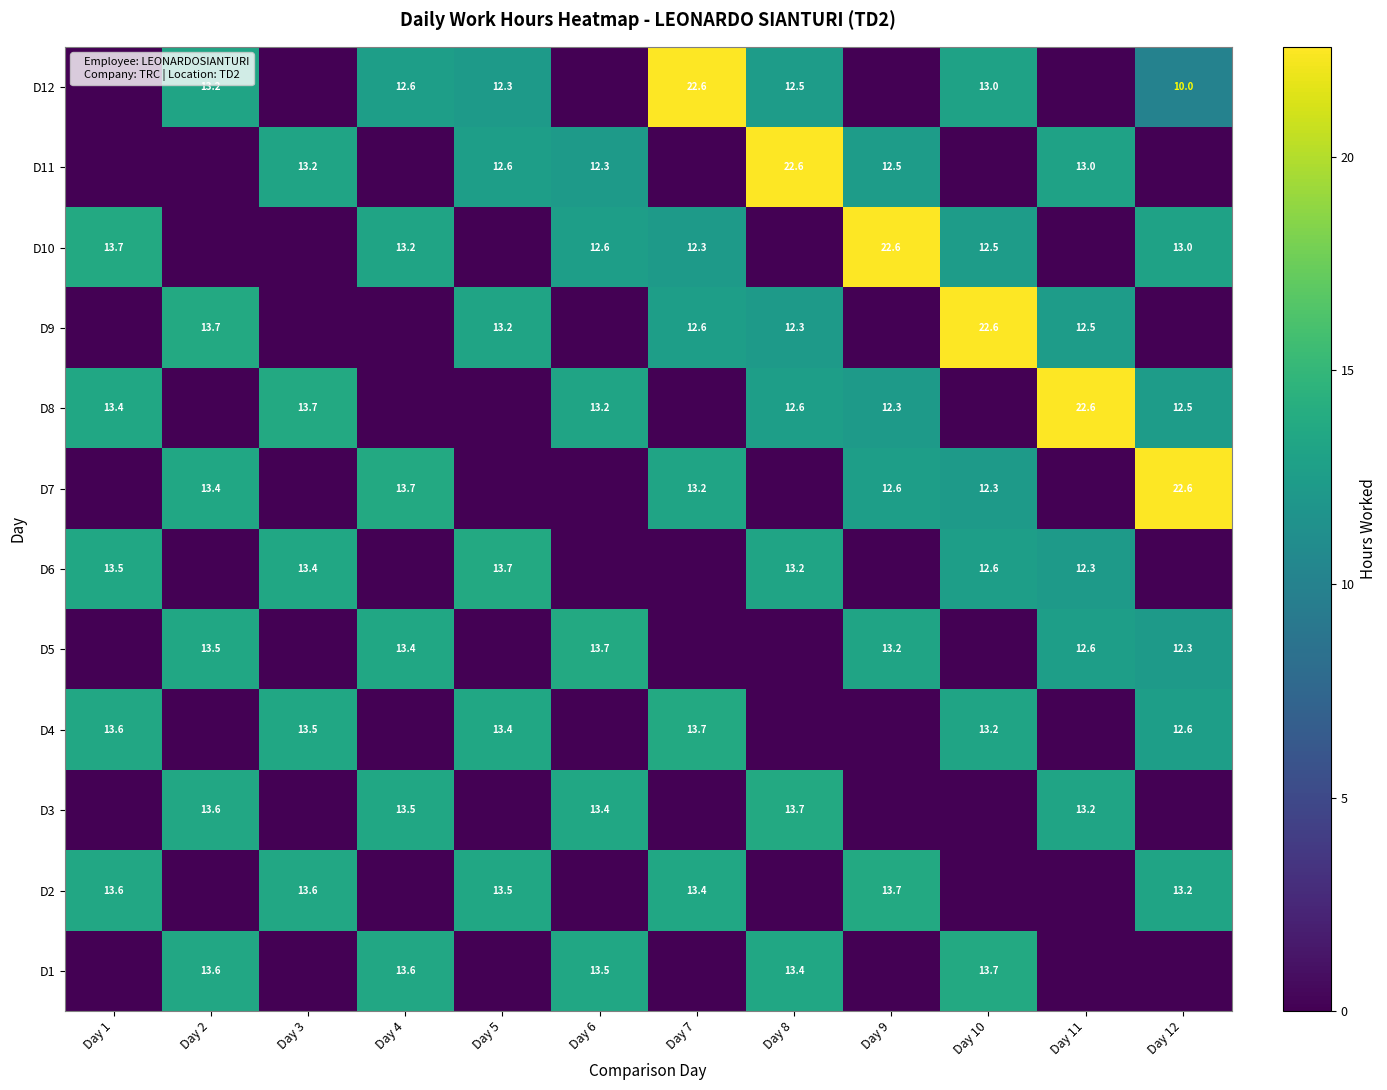

What is the sum of the D12 values at Day 7 and Day 8?

35.1